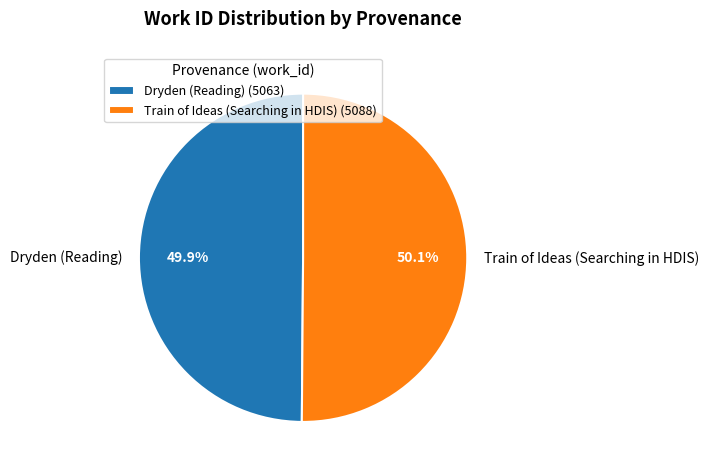

Do Dryden (Reading) and Train of Ideas (Searching in HDIS) together represent more than half of the pie?

Yes